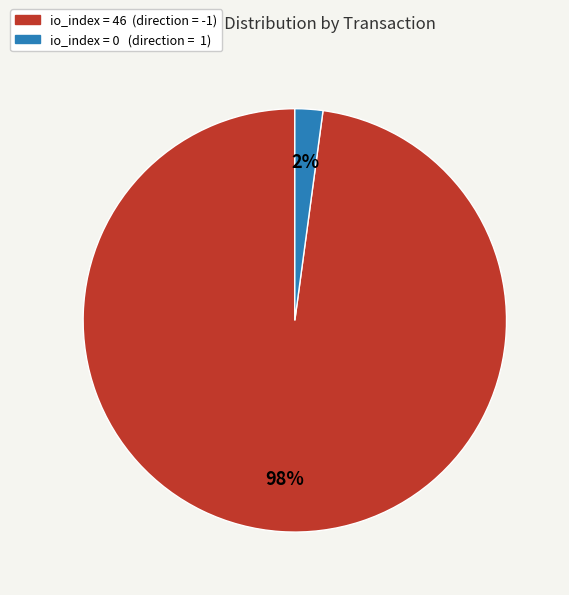

Rank the categories by value from lowest to highest.

io_index = 0 (direction = 1), io_index = 46 (direction = -1)